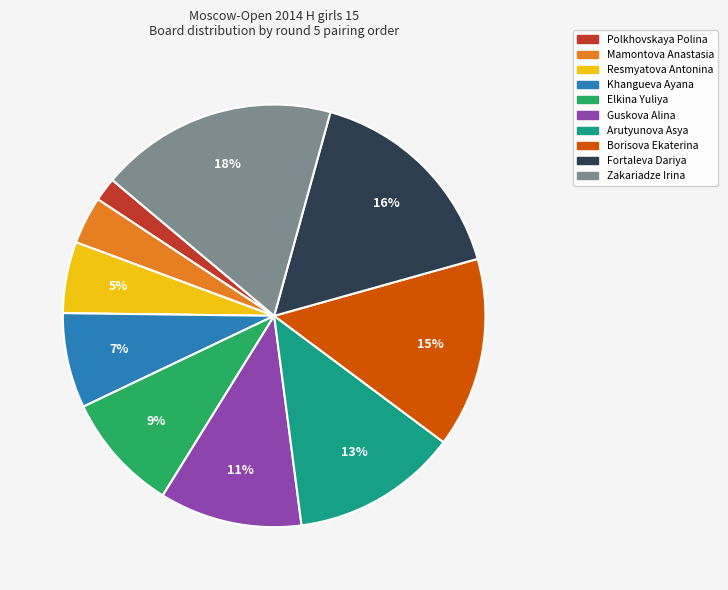

Which slice is the smallest?

Polkhovskaya Polina